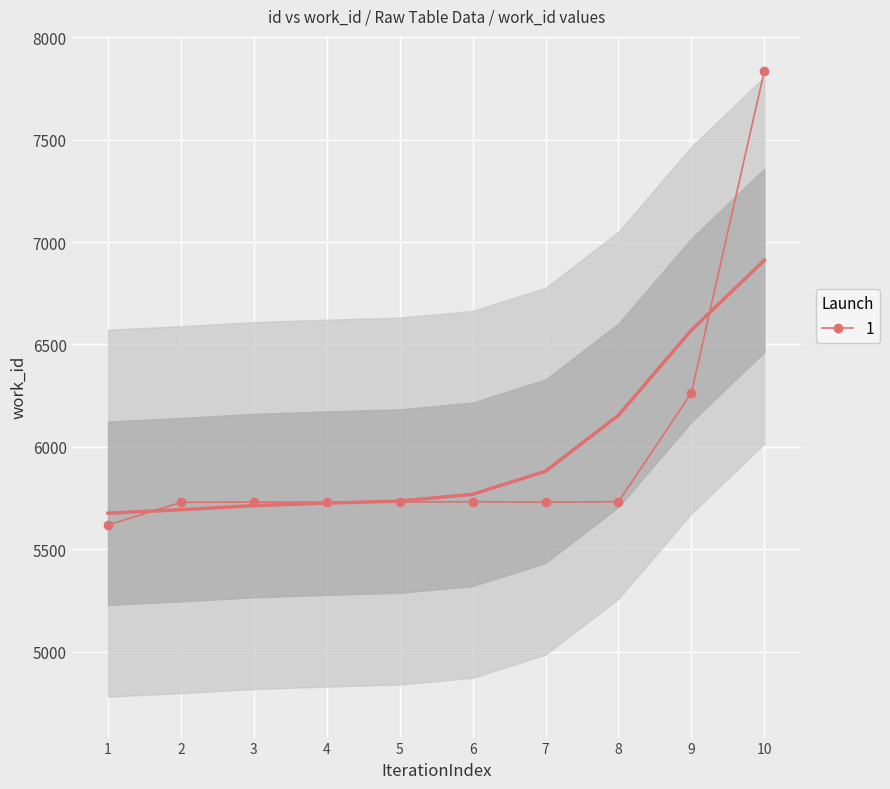

What is the value of the 1 point at the 2nd from the left?

5729